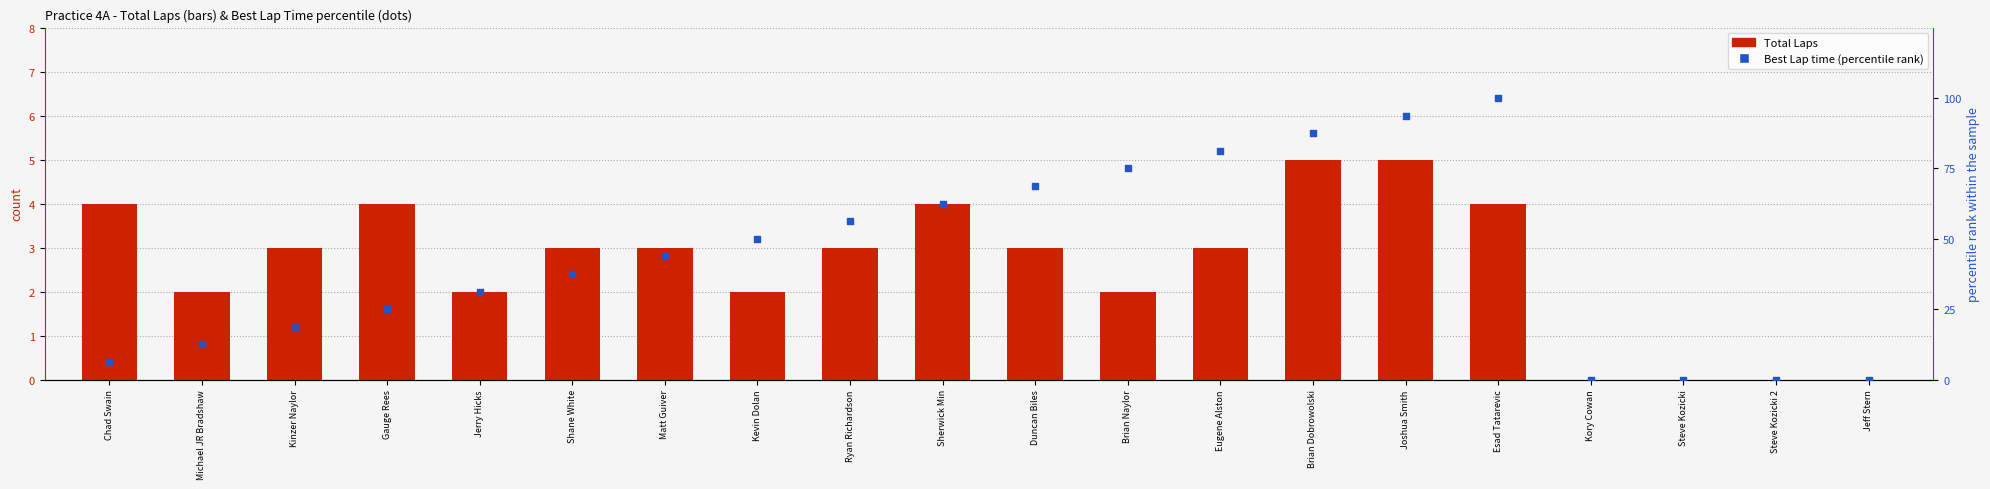

At which category is the sum across all series the highest?

Esad Tatarevic